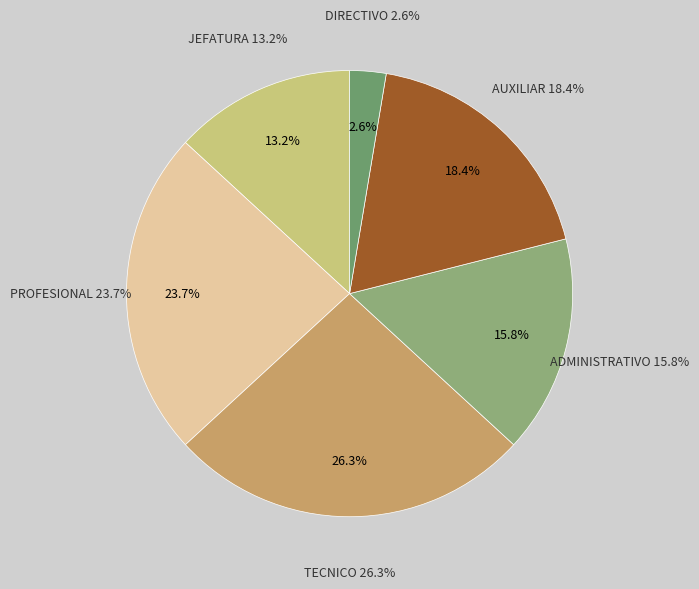

Do DIRECTIVO and JEFATURA together represent more than half of the pie?

No